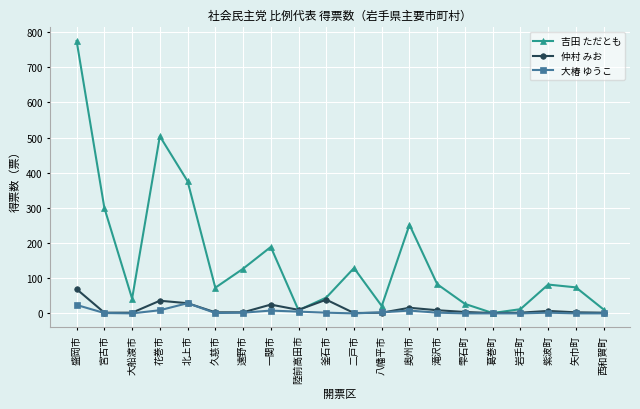

Is this an area chart (filled region under the line)?

No